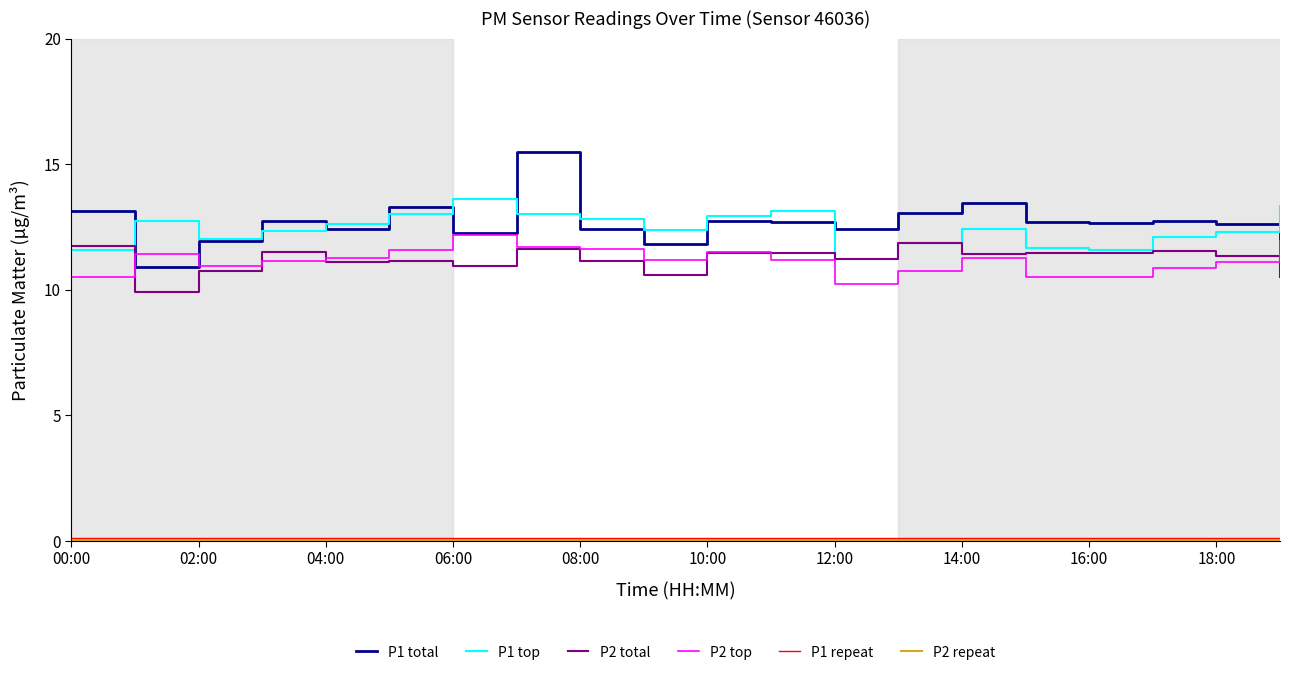

Which series has the largest range (max minus min)?

P1 total